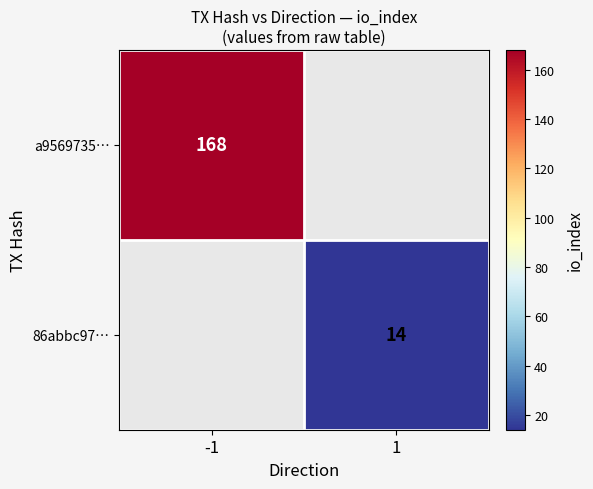

Is the value of a9569735… at -1 greater than the value of 86abbc97… at 1?

Yes